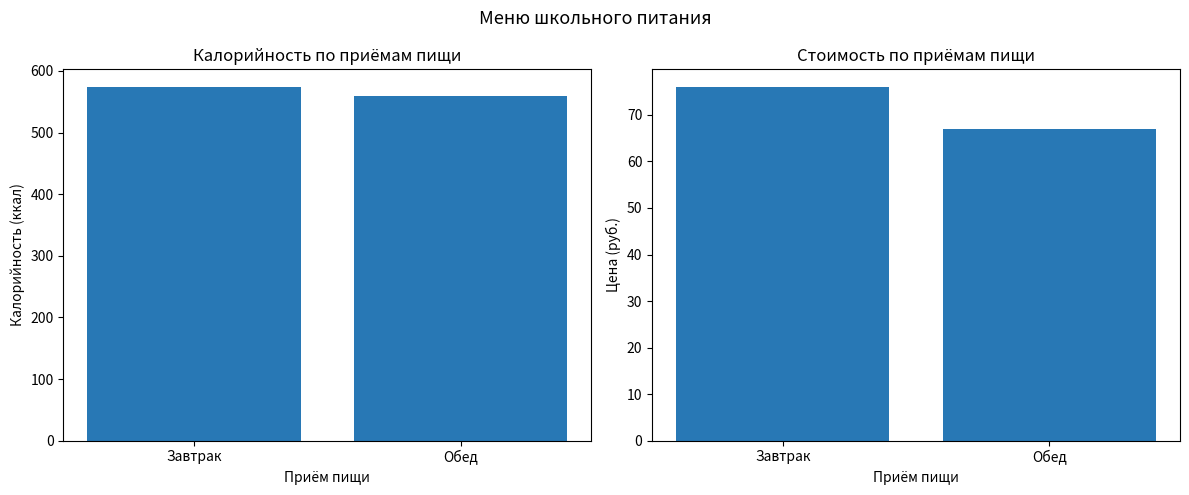

Rank the series by their maximum value, from highest to lowest.

Калорийность (итого), Стоимость (итого)